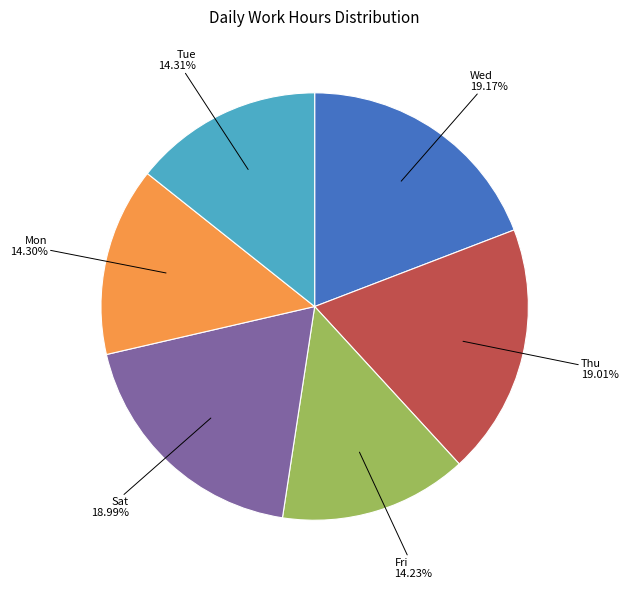

Approximately how many times larger is the value at Mon compared to Sat?

0.8